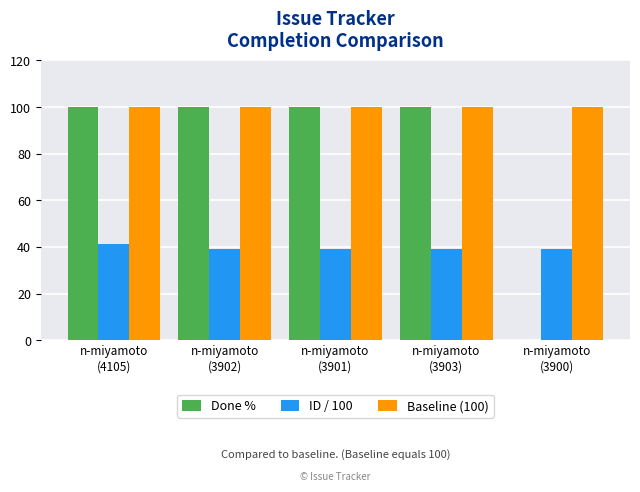

Which series has the largest total across all categories?

Baseline (100)